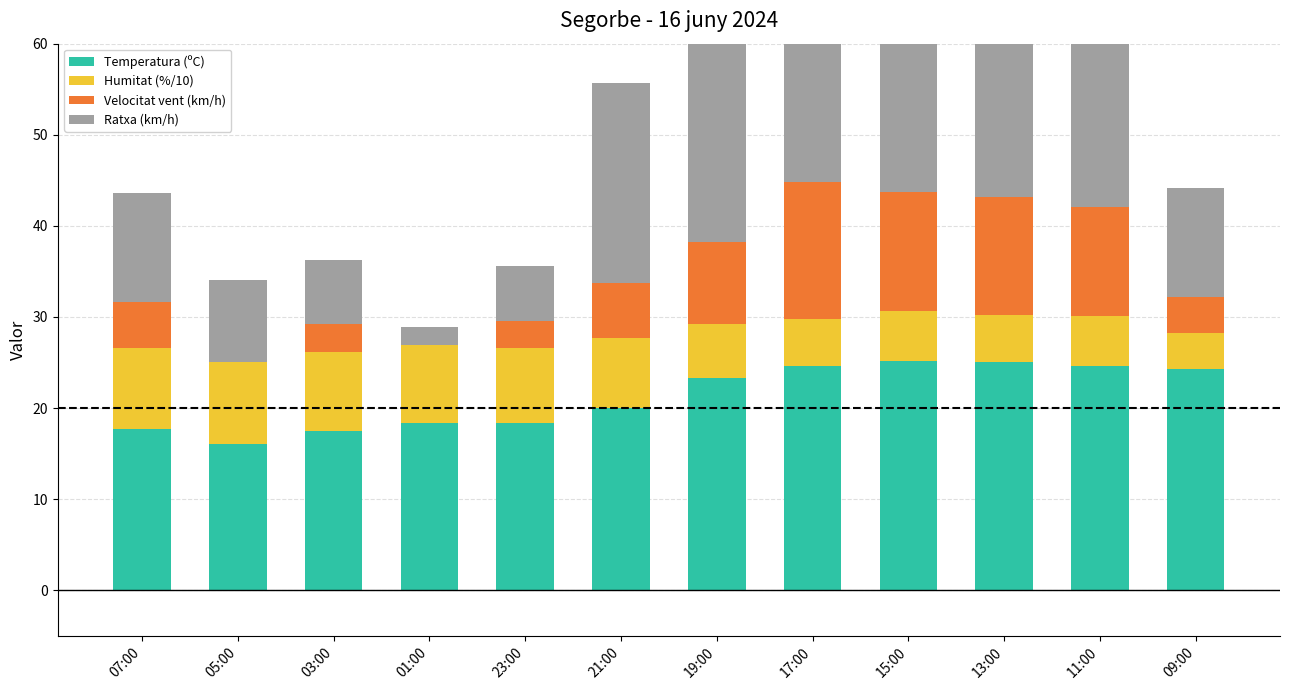

What is the difference between the maximum and minimum values in the Ratxa (km/h) series?

29.0